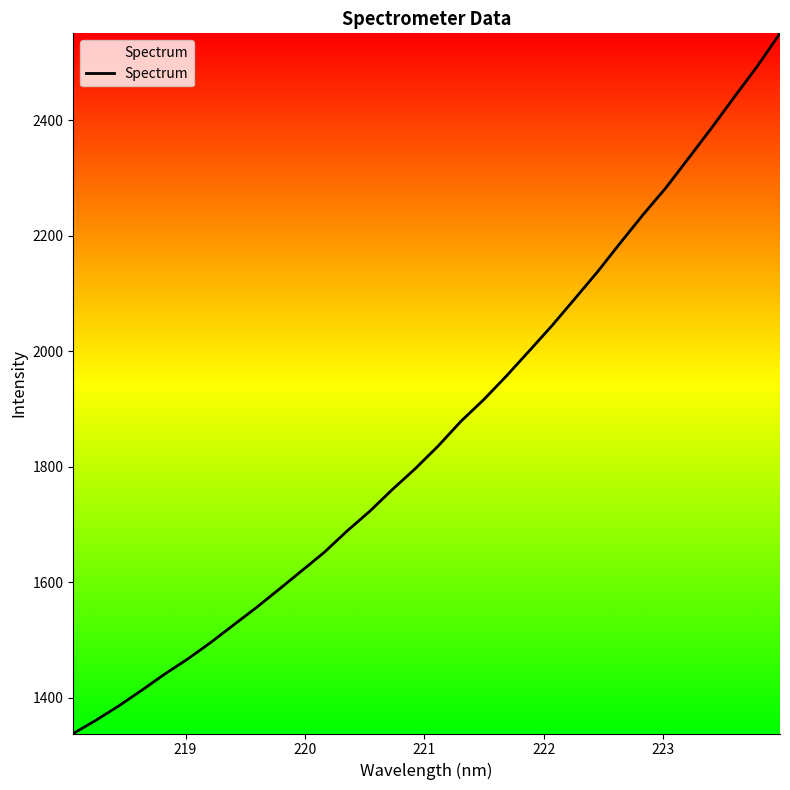

What is the minimum value shown in the chart?

1338.5